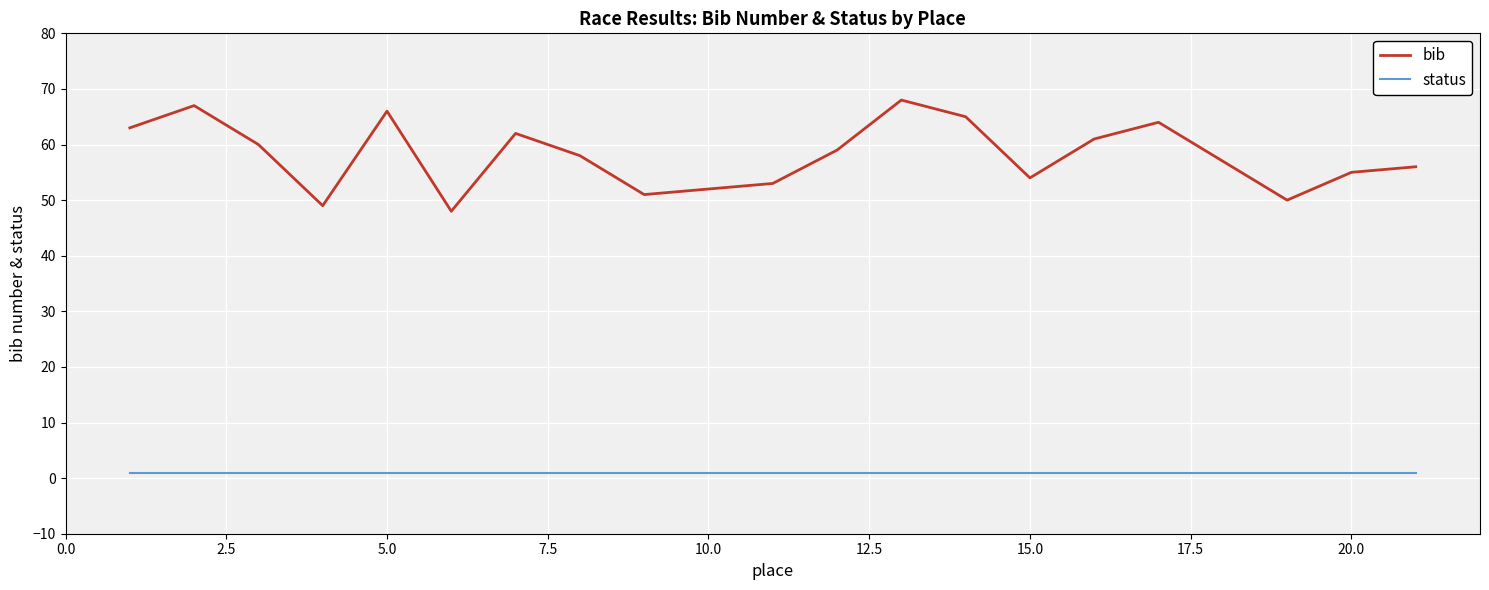

True or false: status and bib intersect in this chart.

False